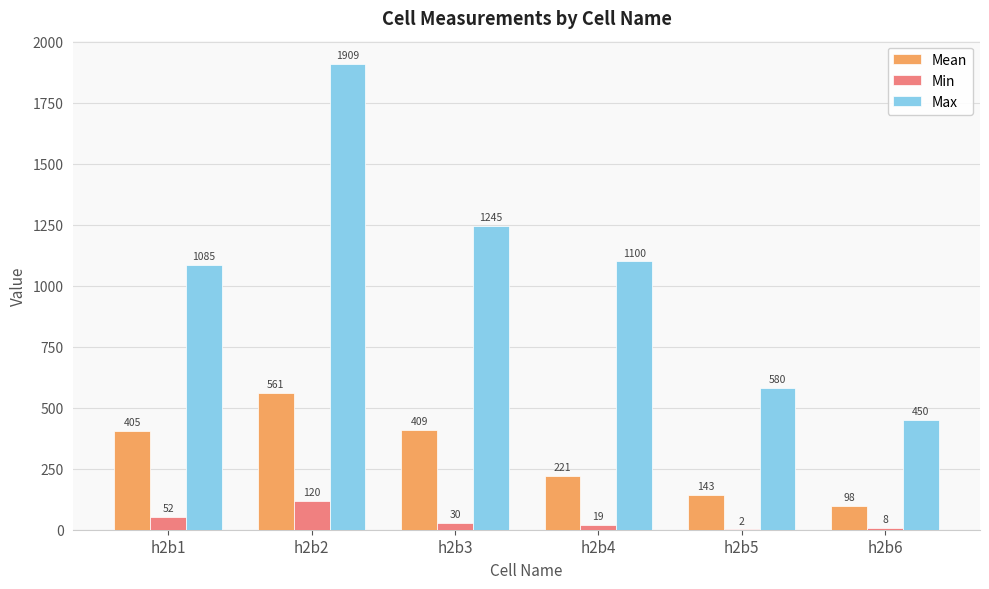

Between h2b3 and h2b5, which series saw the biggest shift?

Max